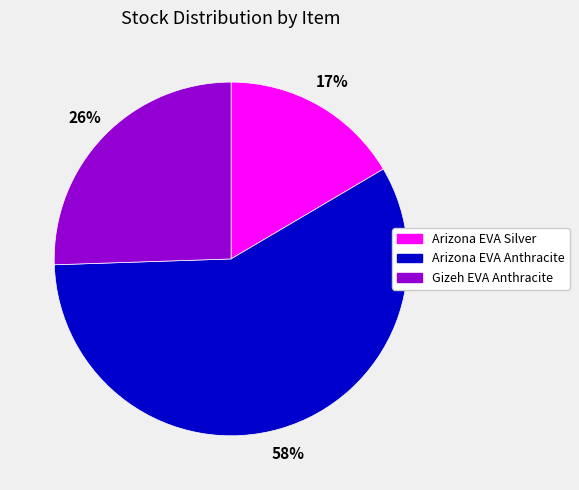

To the nearest percent, what is the difference between the Arizona EVA Anthracite and Gizeh EVA Anthracite slice percentages?

32%